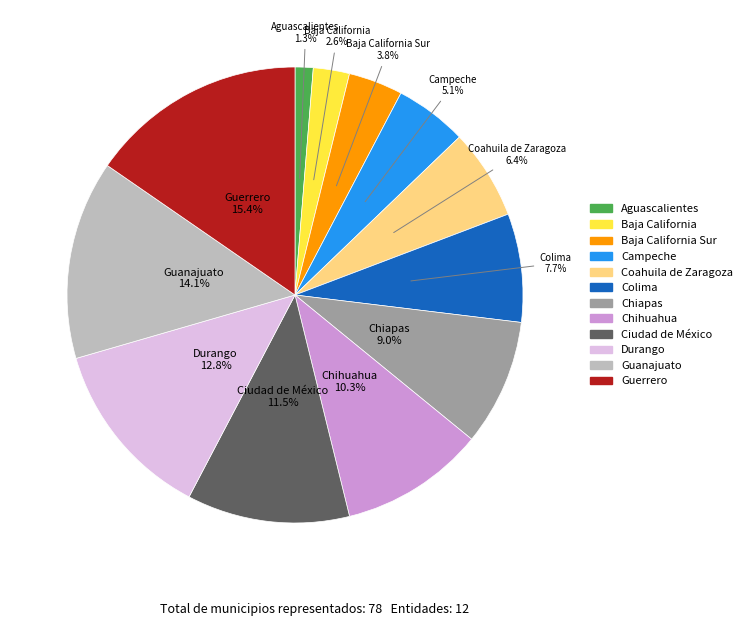

Does any single category account for the majority?

No